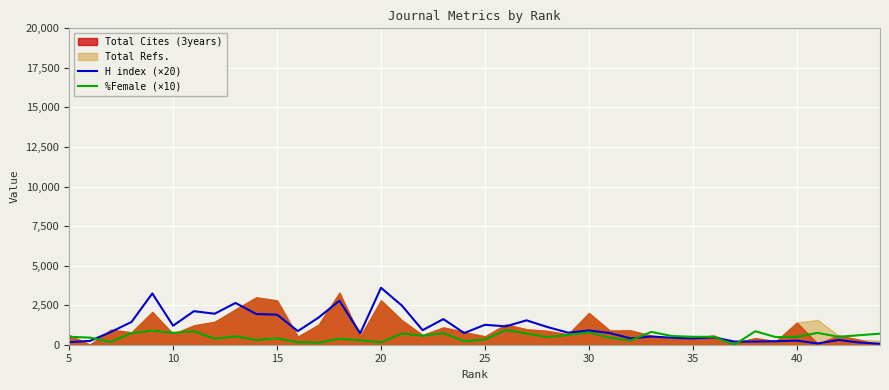

What is the highest value of the %Female (×10) series?

930